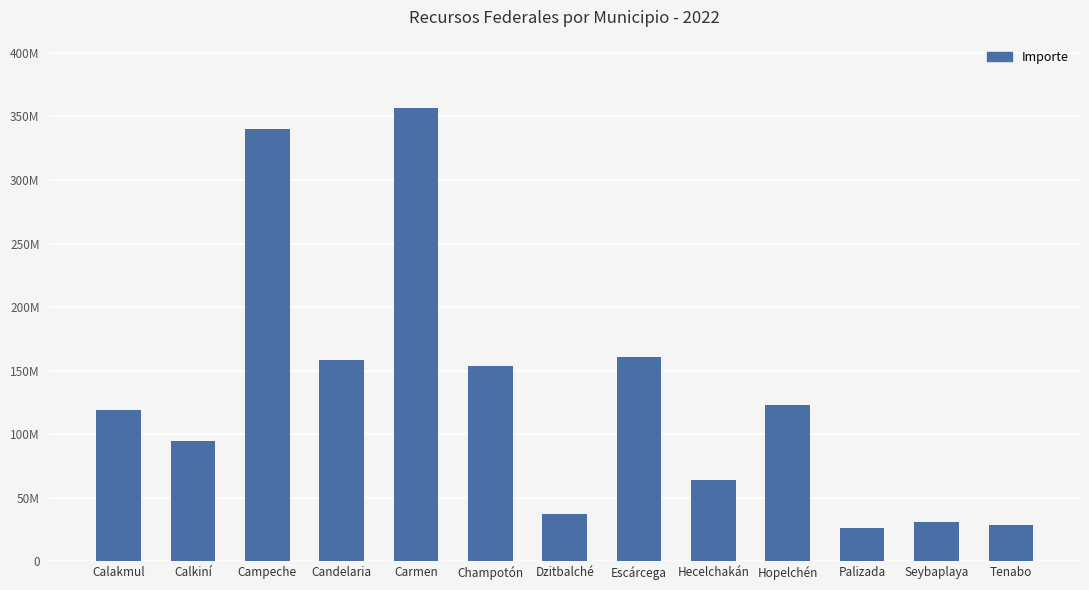

Where does the data first go above 118719819?

Campeche